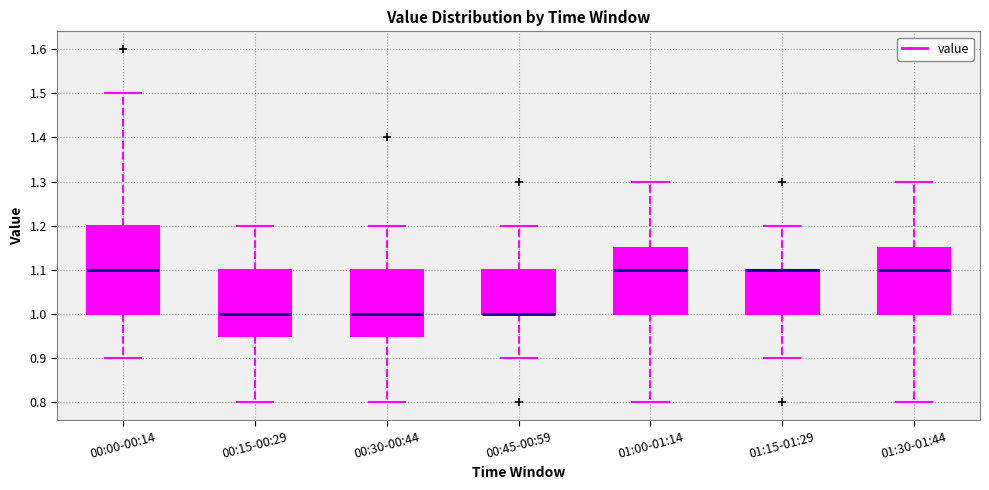

Reading left to right, transcribe this box plot: for each box, give where its median line is, the range the box spans, and where its two whiskers end, as read against the y-axis. The values are not printed on the chart, so give them approximately, as read against the axis.

00:00-00:14: median 1.10, box 1.00 to 1.20, whiskers 0.90 to 1.50
00:15-00:29: median 1.00, box 0.95 to 1.10, whiskers 0.80 to 1.20
00:30-00:44: median 1.00, box 0.95 to 1.10, whiskers 0.80 to 1.20
00:45-00:59: median 1.00 (drawn on the box's lower edge), box 1.00 to 1.10, whiskers 0.90 to 1.20
01:00-01:14: median 1.10, box 1.00 to 1.15, whiskers 0.80 to 1.30
01:15-01:29: median 1.10 (drawn on the box's upper edge), box 1.00 to 1.10, whiskers 0.90 to 1.20
01:30-01:44: median 1.10, box 1.00 to 1.15, whiskers 0.80 to 1.30